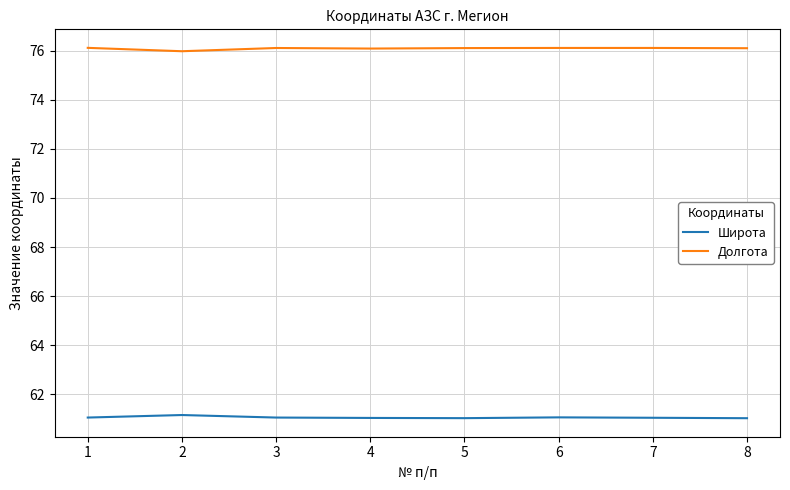

At how many categories does at least one series exceed 73?

8